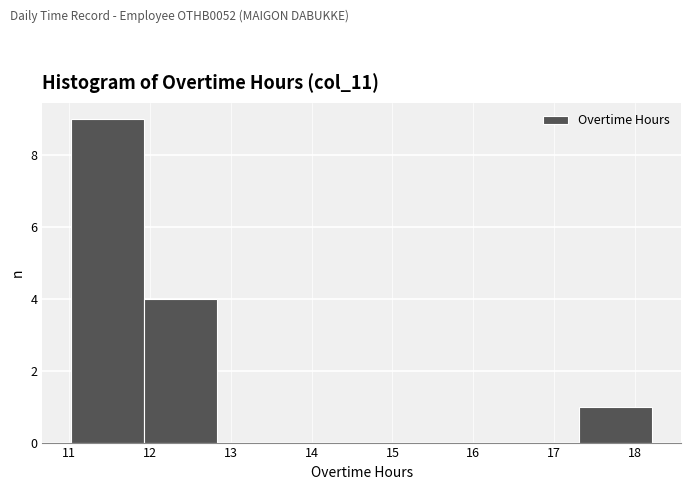

Reading left to right, transcribe this chart: for each bar, give the range it covers on the x-axis and its height. Neither the bar edges nor the heights are printed on the chart, so give them approximately, as read against the axes.

11.0 to 11.9: 9
11.9 to 12.8: 4
12.8 to 13.7: 0
13.7 to 14.6: 0
14.6 to 15.5: 0
15.5 to 16.4: 0
16.4 to 17.3: 0
17.3 to 18.2: 1